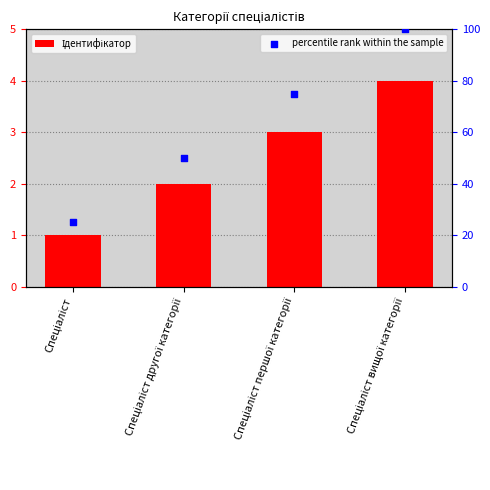

What is the total value across all series at Спеціаліст?

26